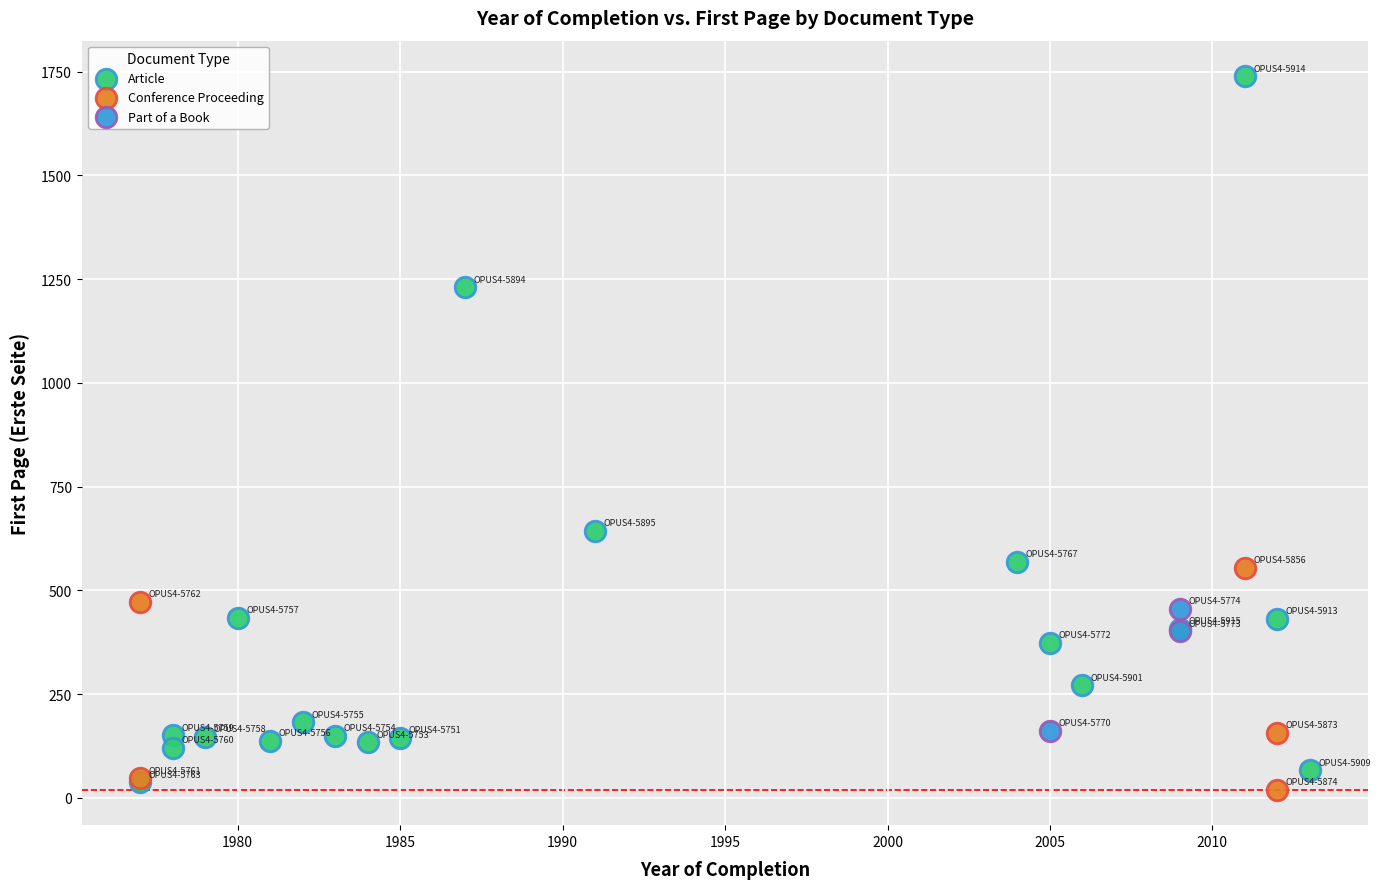

Which series has the largest Y range (max minus min)?

Article